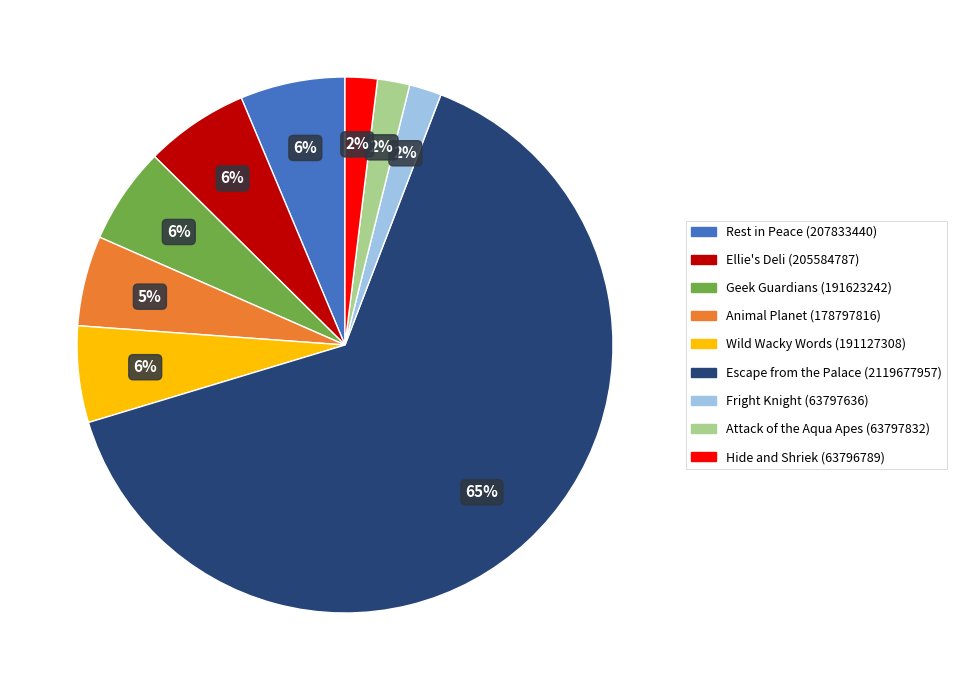

Is the sum of Attack of the Aqua Apes (63797832) and Rest in Peace (207833440) greater than half?

No